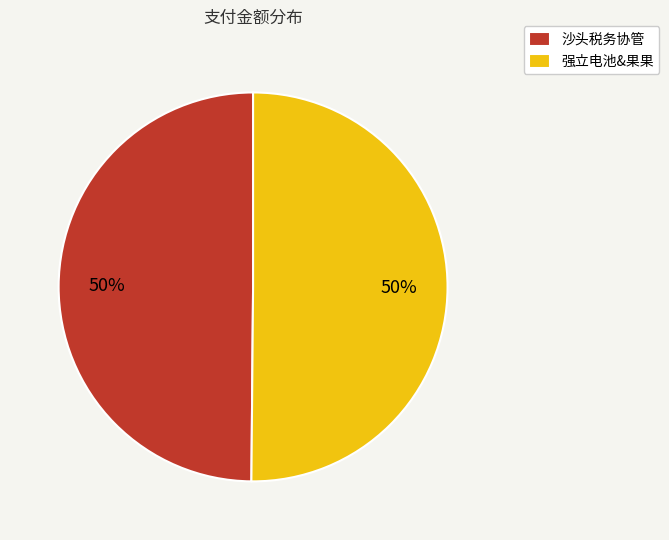

To the nearest percent, what percentage of the pie is 沙头税务协管?

50%